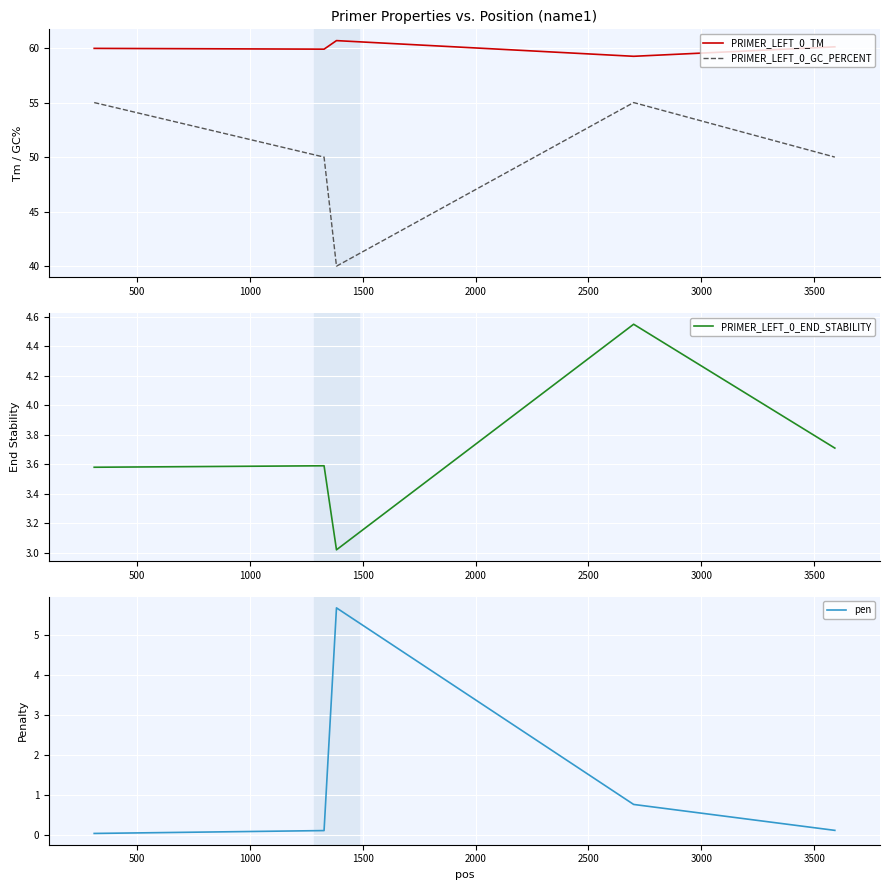

What is the value of the PRIMER_LEFT_0_TM point at the 1st from the left?

60.0